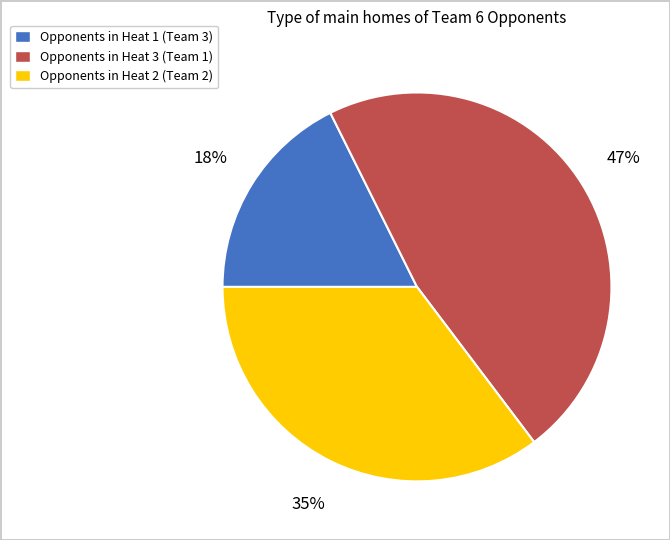

Does any single category account for the majority?

No